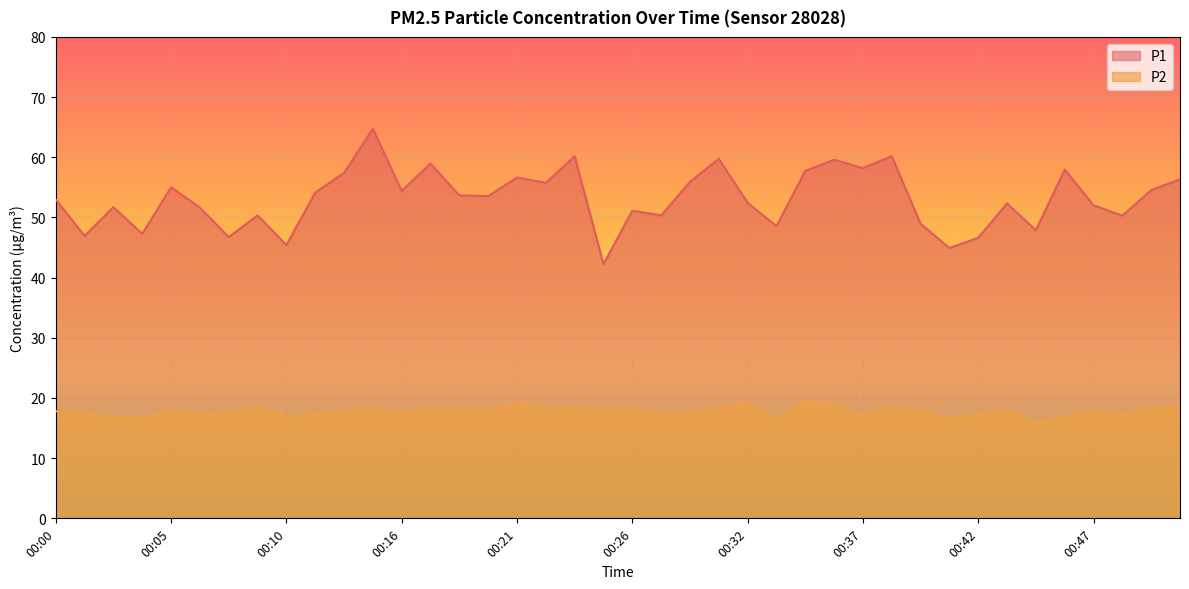

What is the value of the P2 point at the 3rd from the left?

16.8